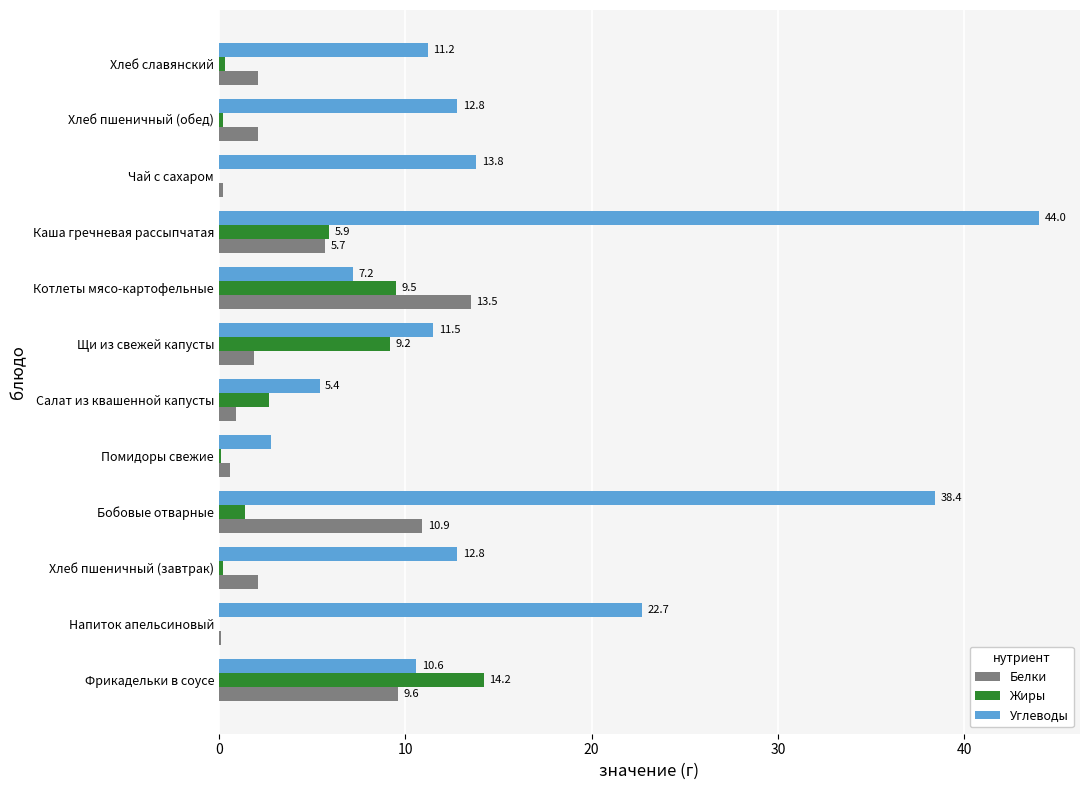

Which series changed the most between Хлеб пшеничный (завтрак) and Каша гречневая рассыпчатая?

Углеводы